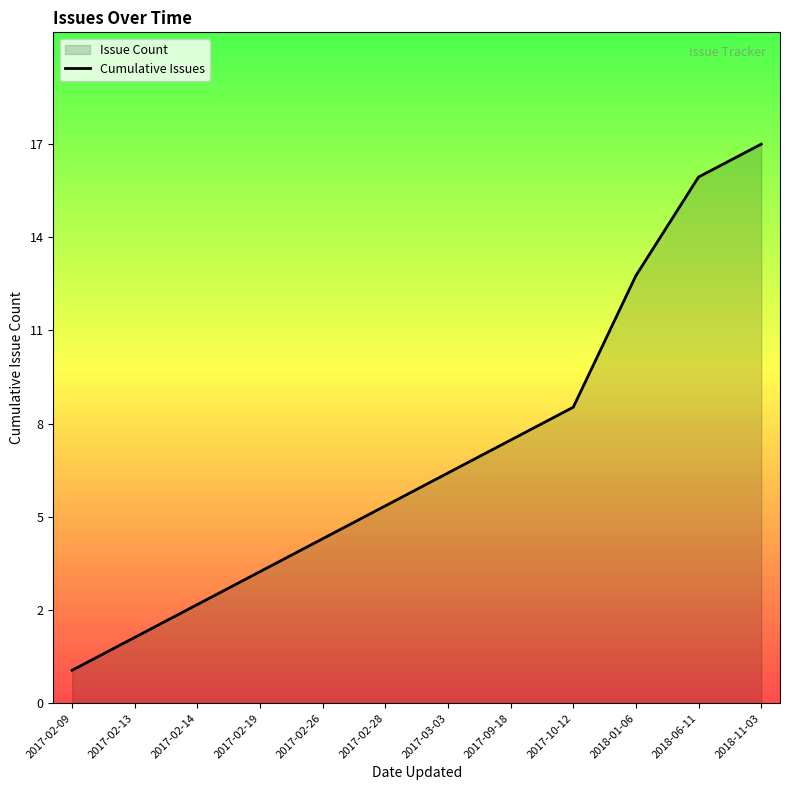

What is the sum of all values?

91